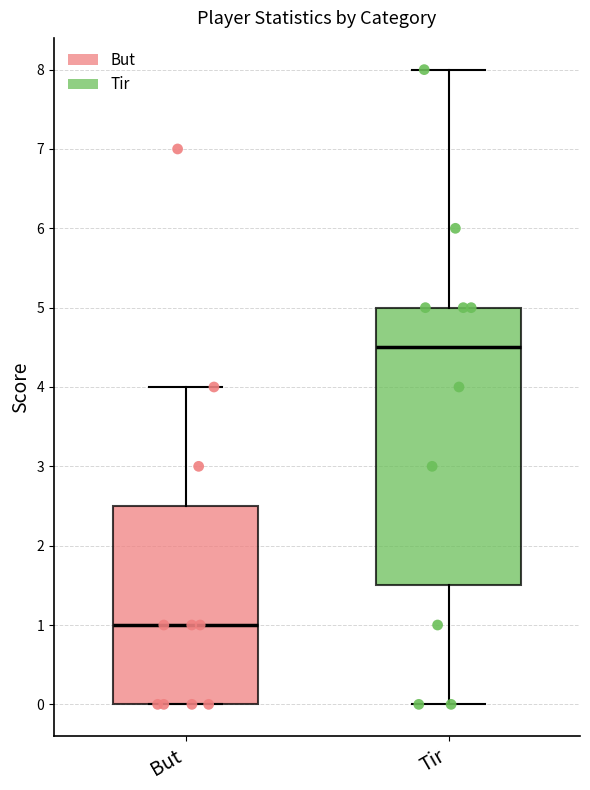

Reading left to right, read every box against the y-axis: the position of its median line, the range the box covers, and the ends of its whiskers. The values are not printed on the chart, so give them approximately, as read against the axis.

But: median 1.0, box 0.0 to 2.5, whiskers 0.0 to 4.0
Tir: median 4.5, box 1.5 to 5.0, whiskers 0.0 to 8.0